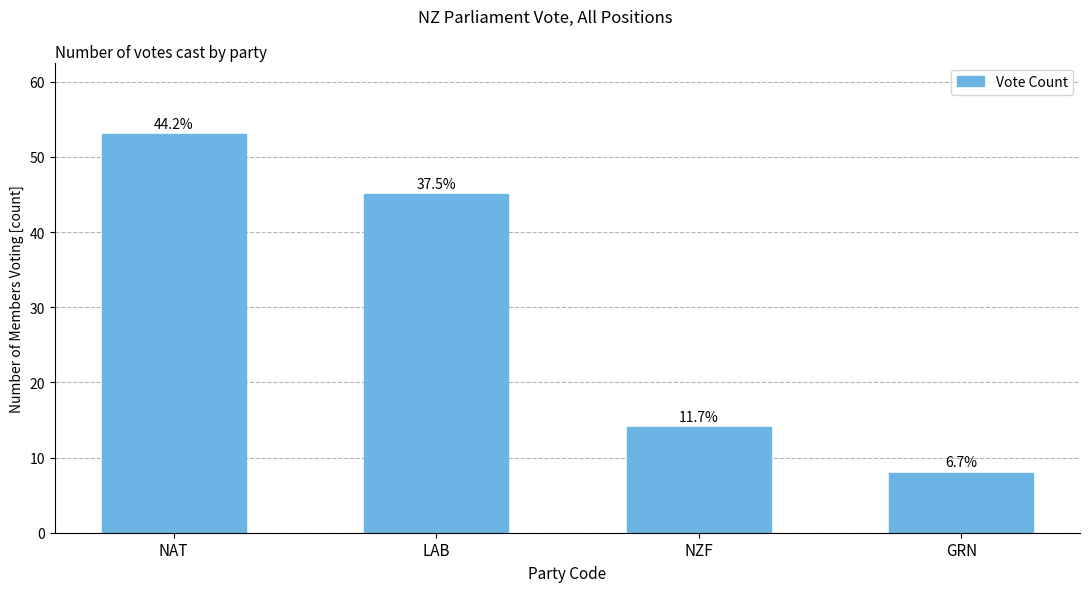

Reading left to right, transcribe all the data shown in this chart.

NAT=53	LAB=45	NZF=14	GRN=8